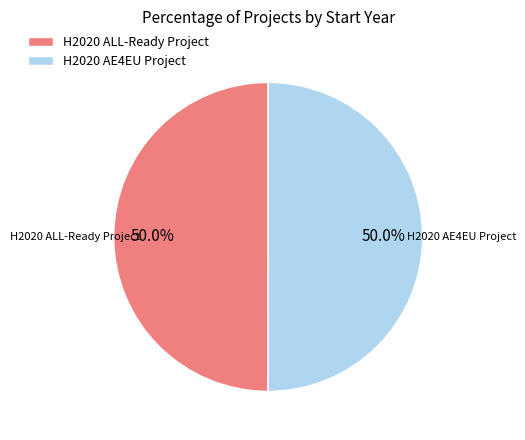

Combined, do H2020 AE4EU Project and H2020 ALL-Ready Project account for over 50%?

Yes